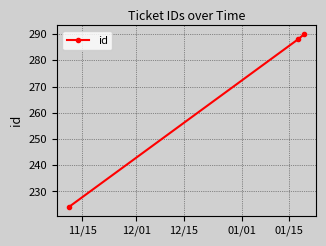

What is the sum of all values?

802